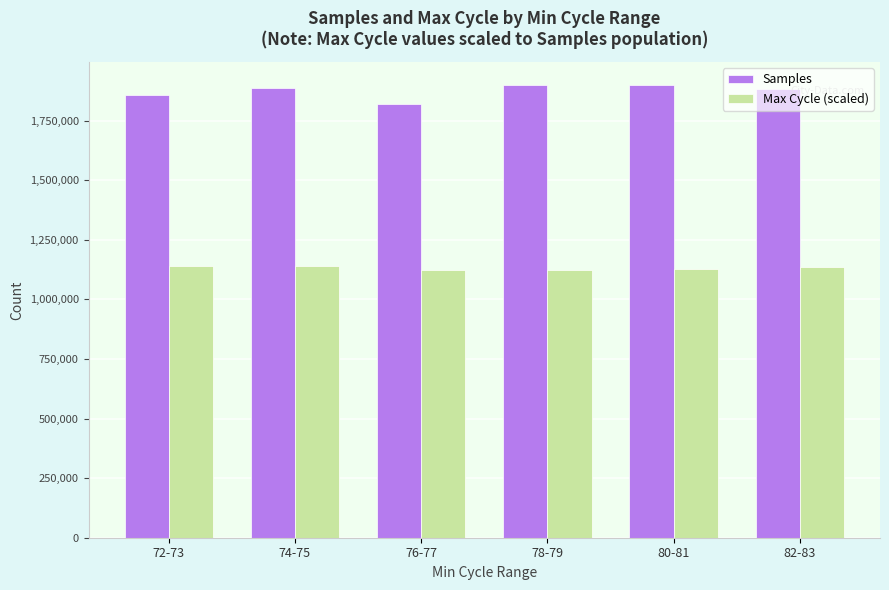

What is the difference between the maximum and second lowest values in the Max Cycle (scaled) series?

15573.3